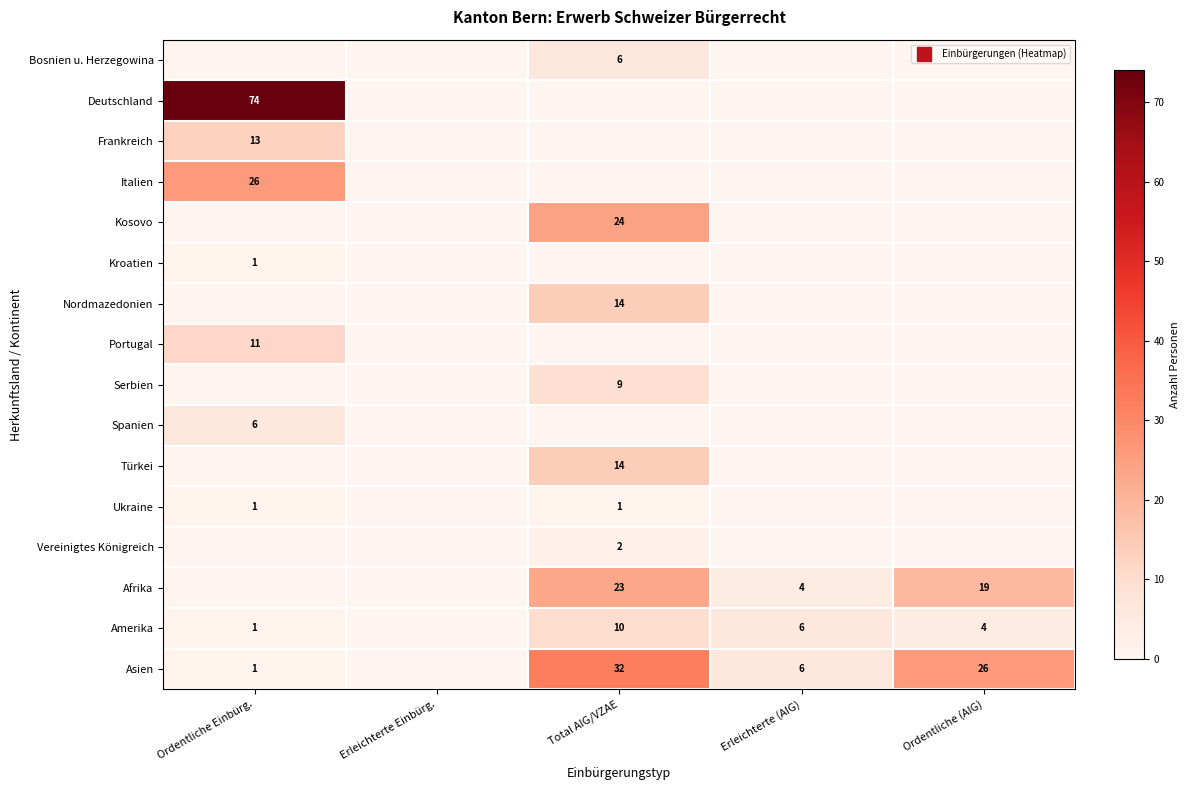

True or false: Spanien has a value of 0 at Erleichterte Einbürg..

True